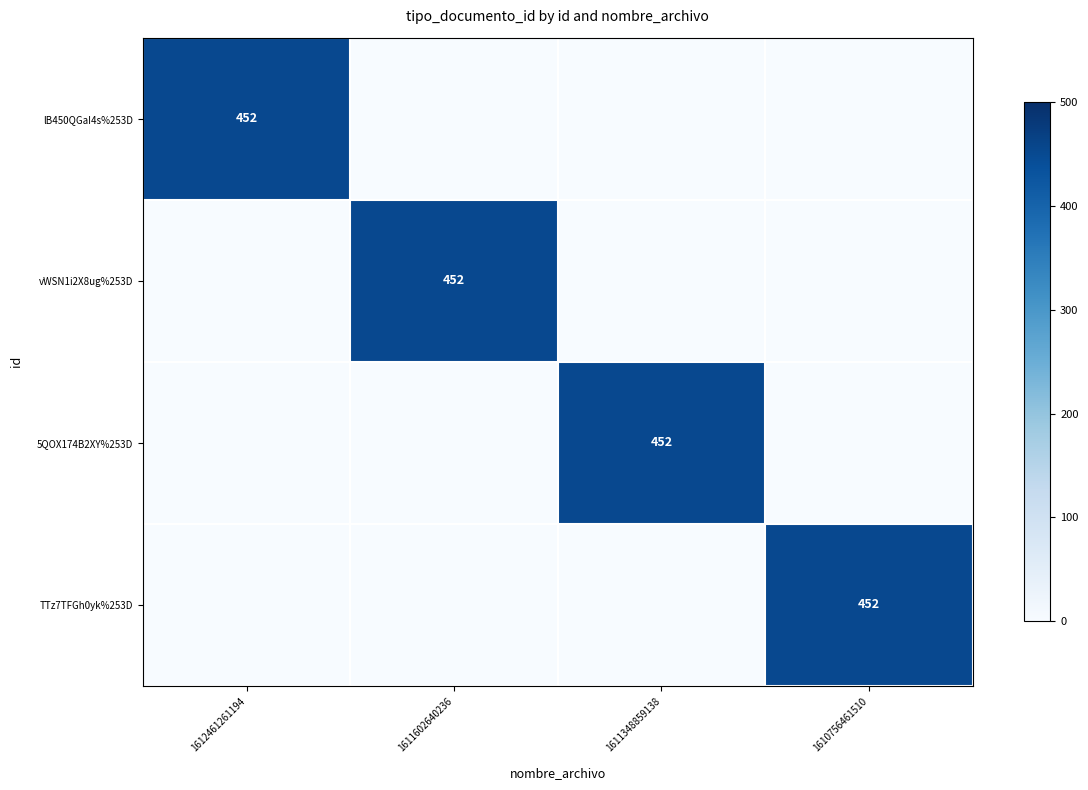

The value of vWSN1i2X8ug%253D at 1611602640236 is 217. True or false?

False